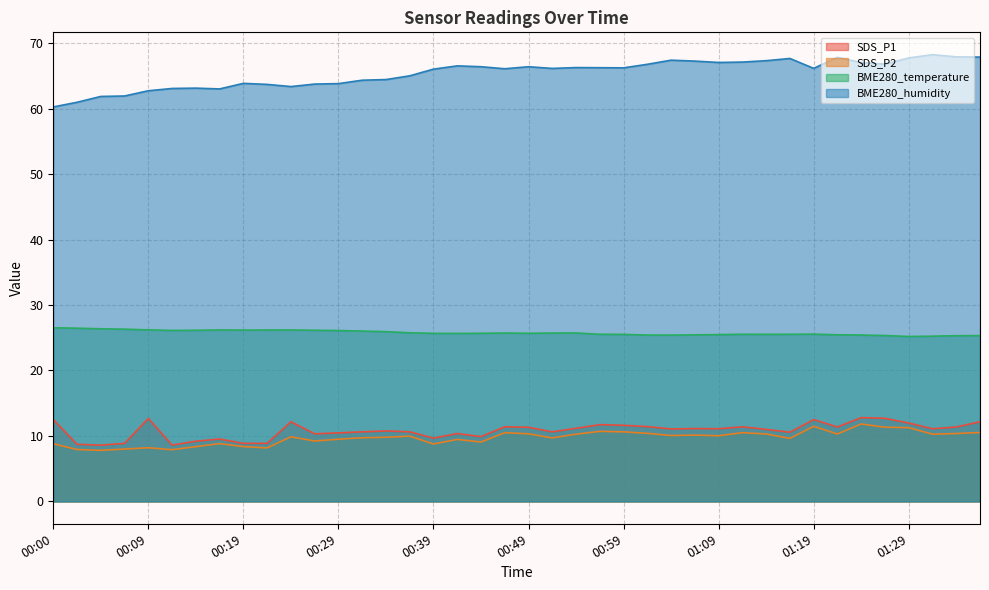

At which label does BME280_temperature reach its peak?

00:00